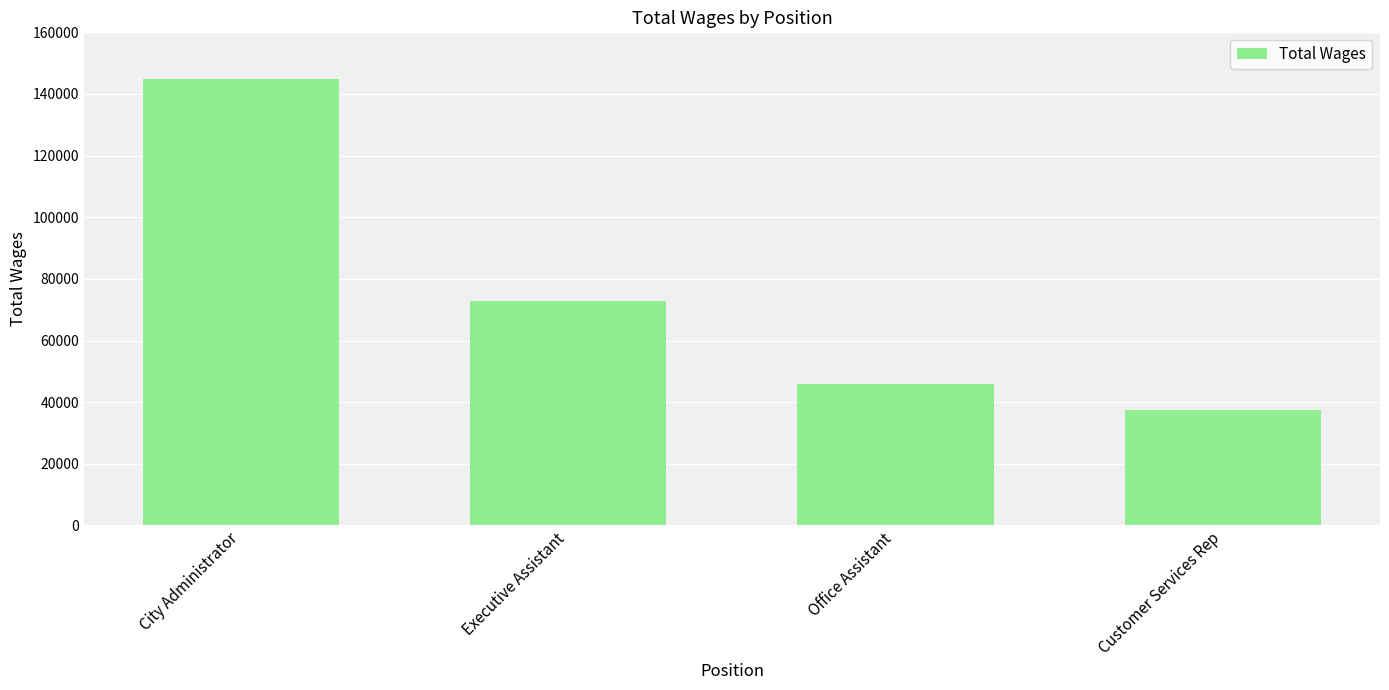

What is the maximum value shown in the chart?

144996